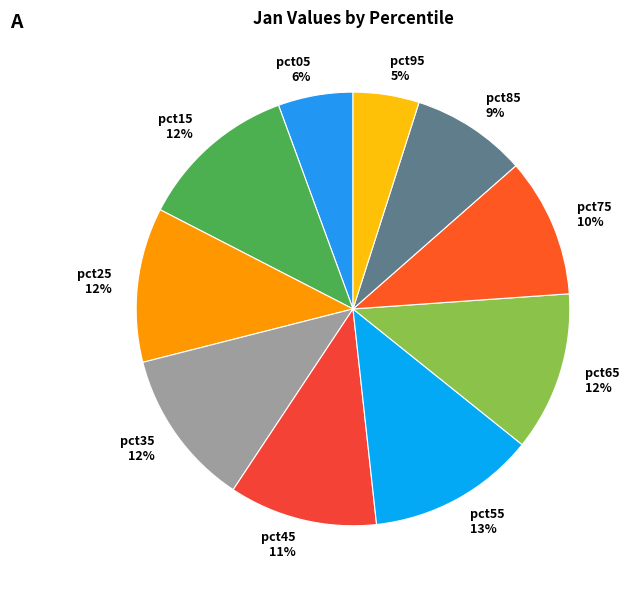

Which slice is the largest?

pct55